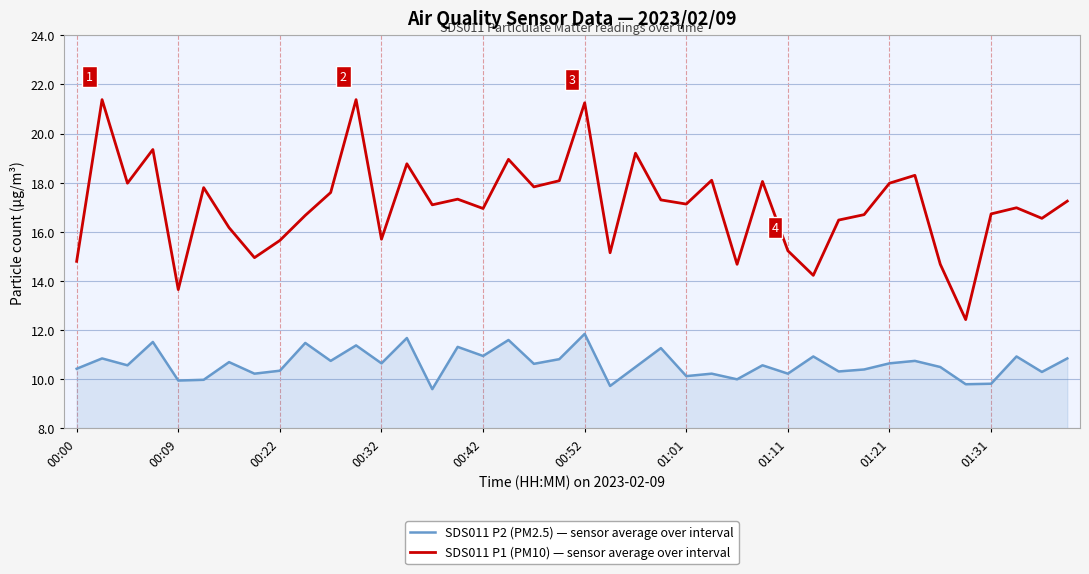

Rank the series by their maximum value, from lowest to highest.

SDS011 P2 (PM2.5) — sensor average over interval, SDS011 P1 (PM10) — sensor average over interval